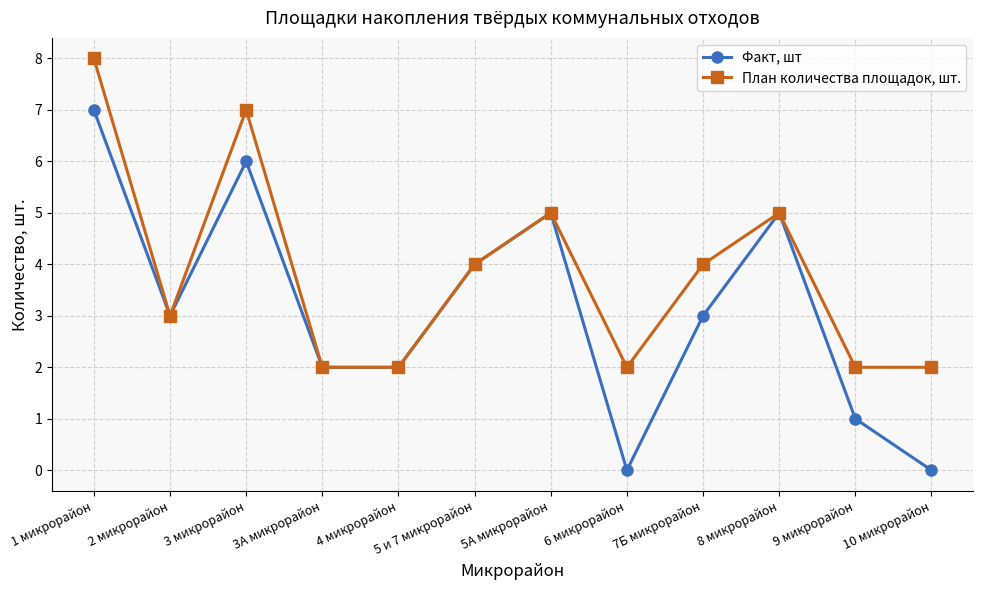

Is the value of План количества площадок, шт. at 3 микрорайон greater than the value of Факт, шт at 4 микрорайон?

Yes